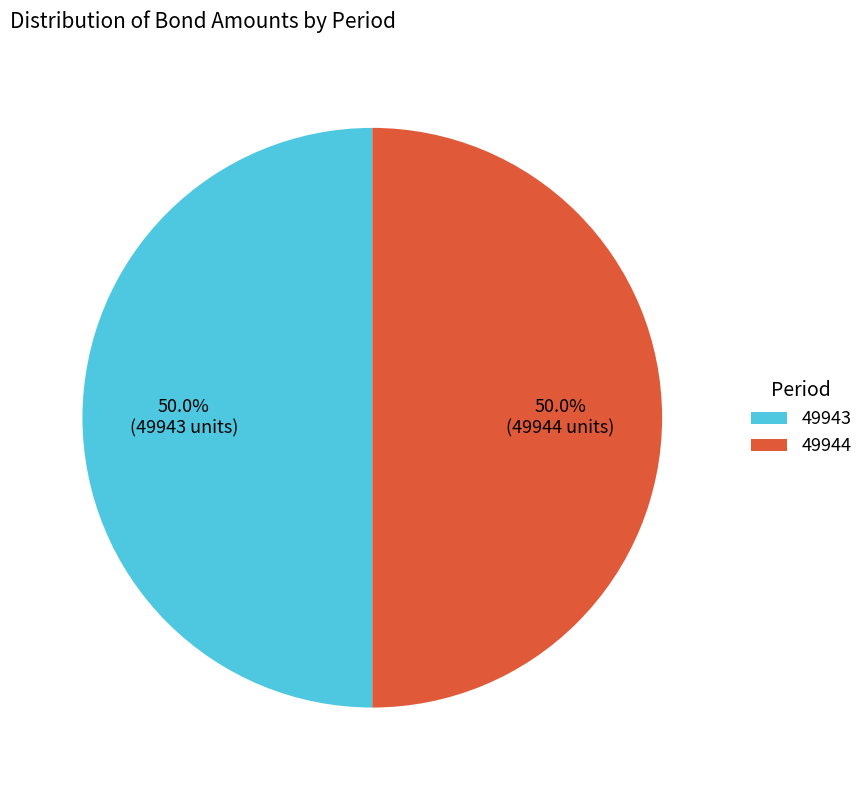

To the nearest percent, what is the average slice percentage?

50%